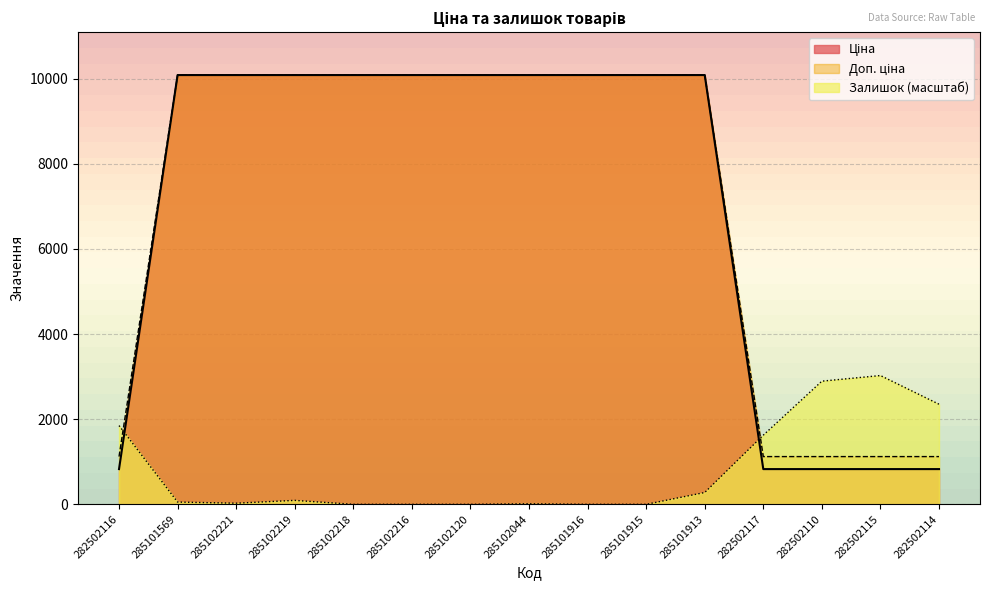

How many lines are shown in the chart?

3